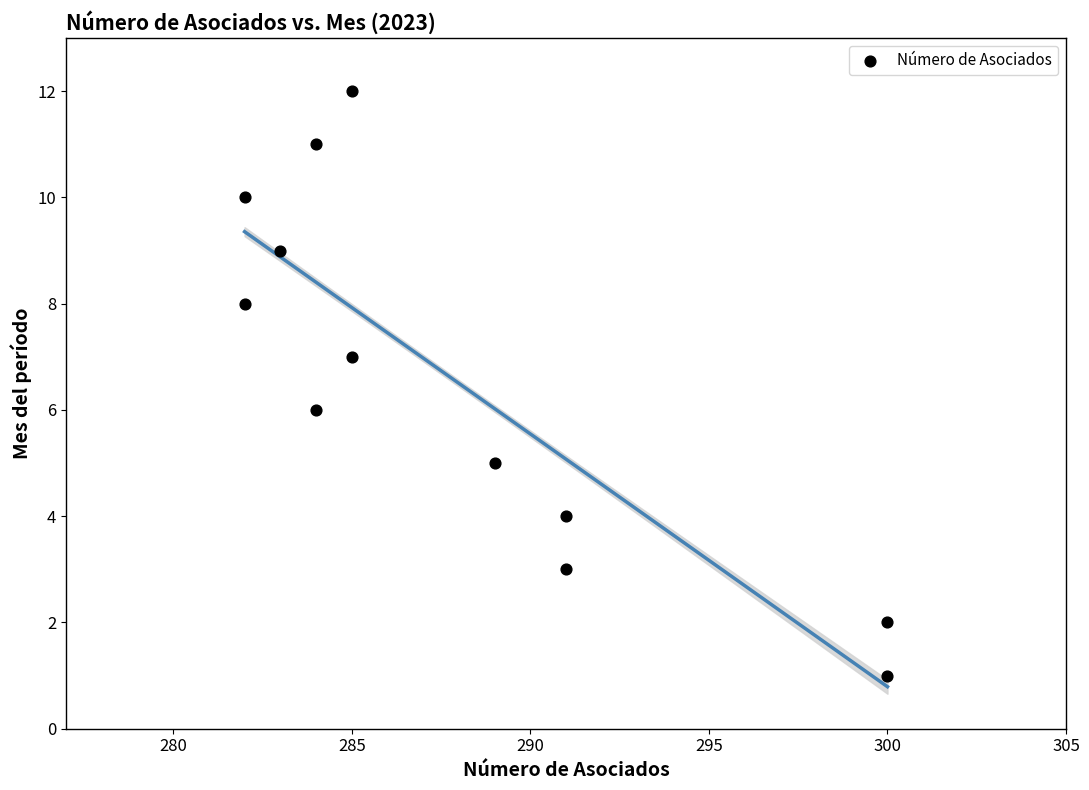

What is the range of Y values (max minus min)?

11